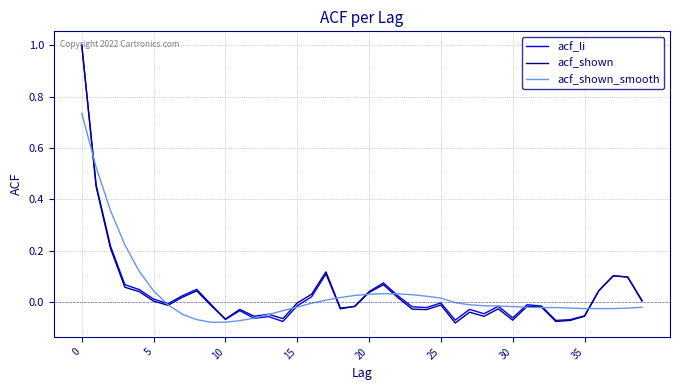

True or false: acf_shown_smooth has more than 0 points higher than both neighbors.

True